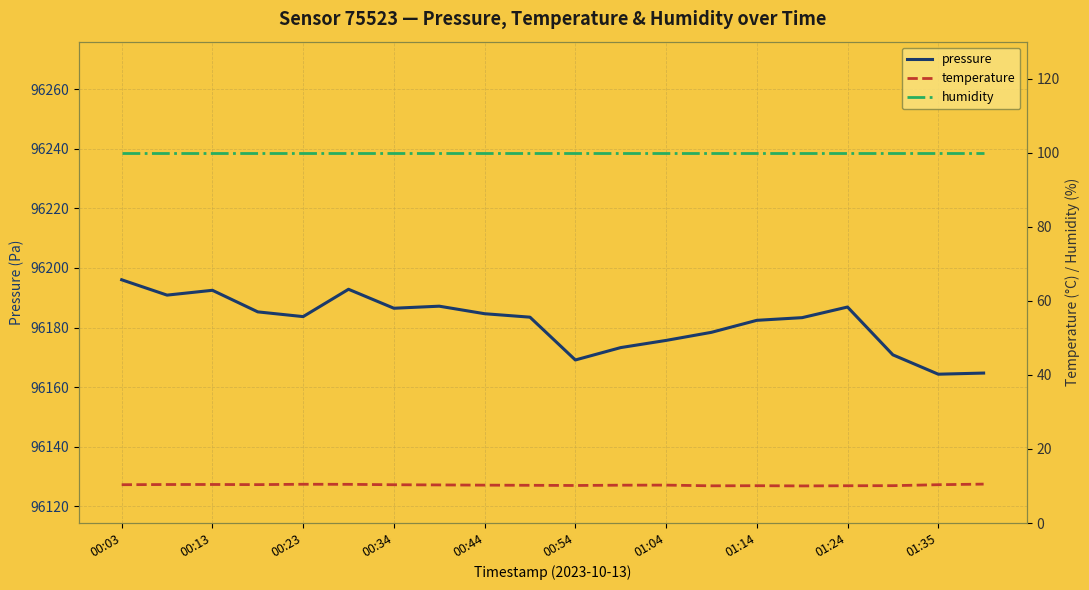

True or false: temperature and pressure cross at least once.

False